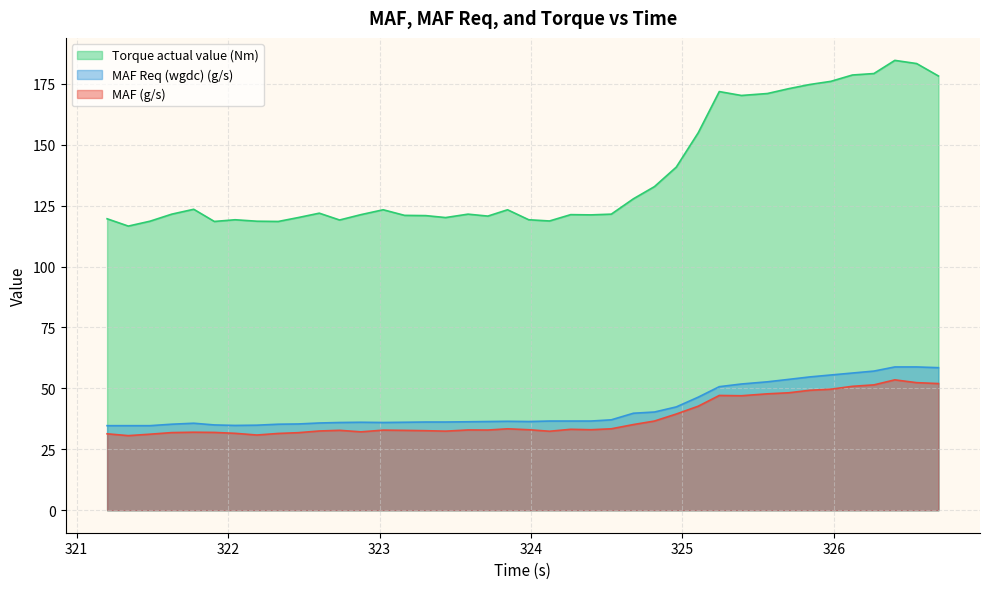

True or false: Torque actual value (Nm) and MAF (g/s) cross at least once.

False